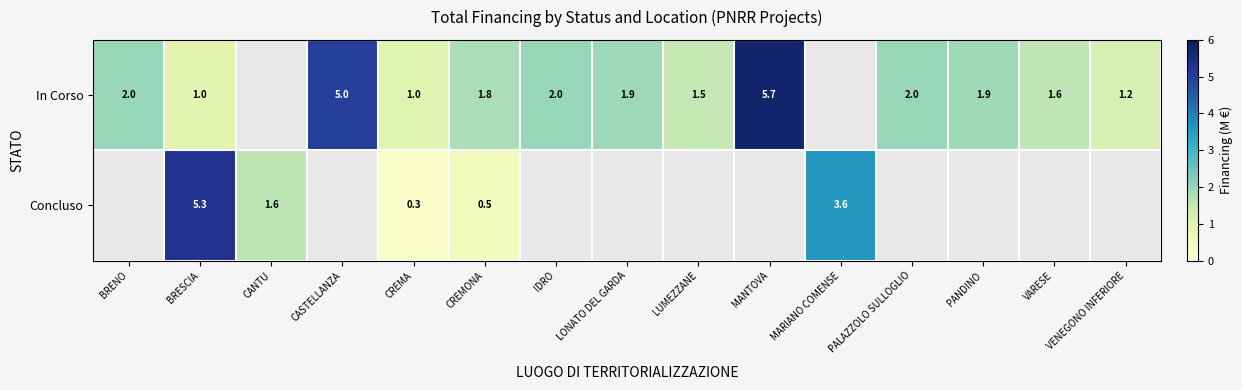

What is the difference between the In Corso values at PANDINO and VENEGONO INFERIORE?

0.7